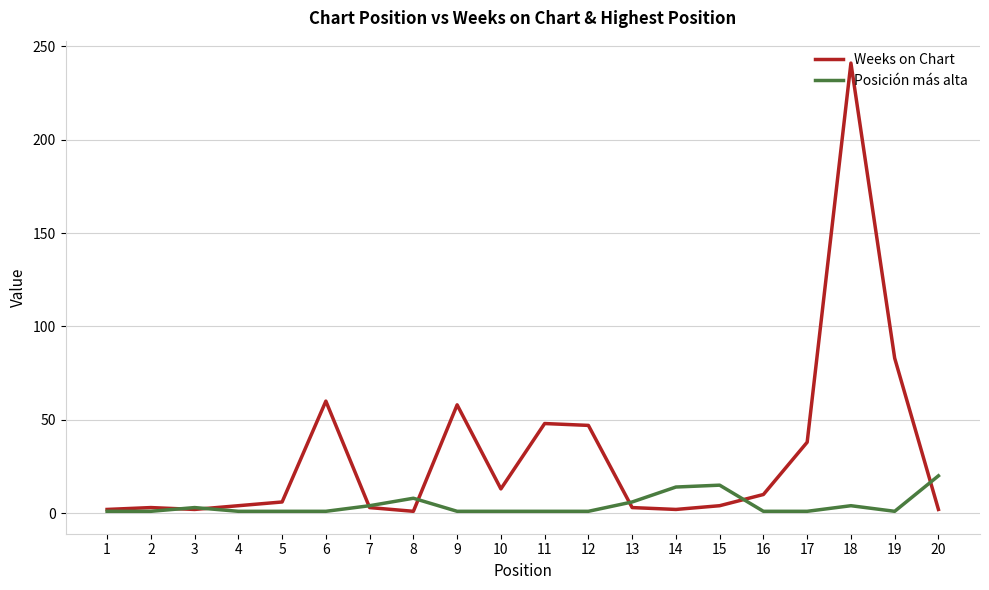

True or false: Posición más alta and Weeks on Chart cross at least once.

True